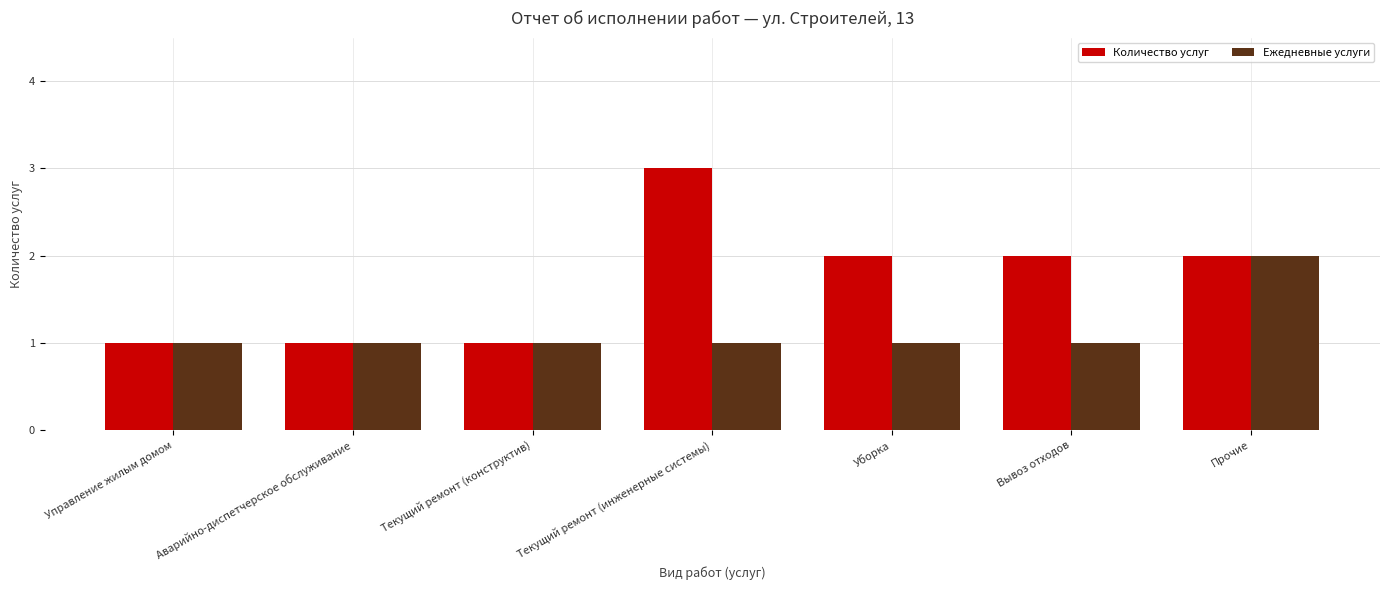

The Ежедневные услуги series shows 2 at Прочие. True or false?

True